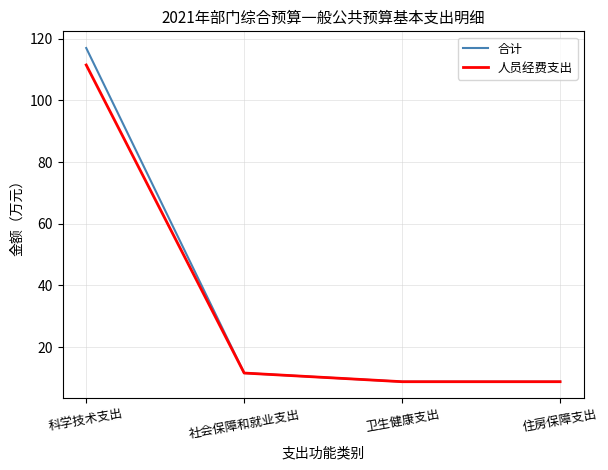

At which label is 合计 closest to 62?

社会保障和就业支出